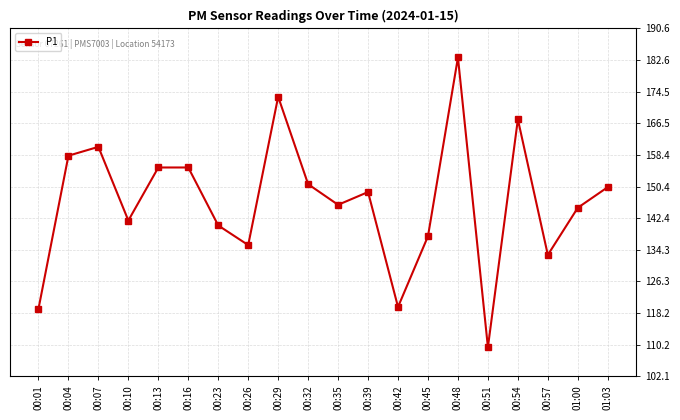

The chart shows a value of 133.0 at 00:57. True or false?

True